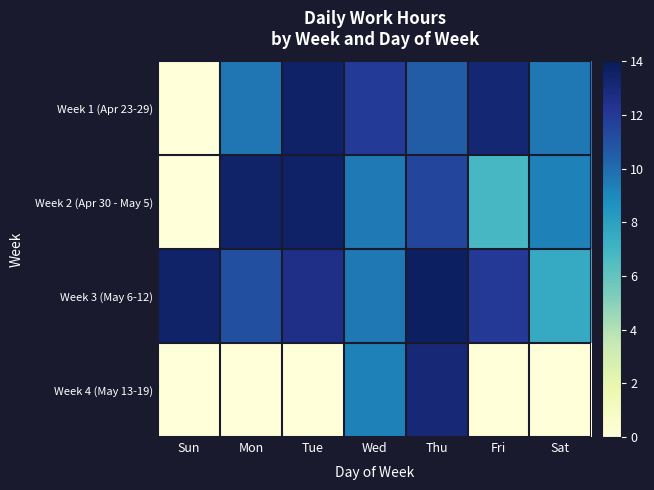

Reading left to right, list all the values displayed in this chart.

Week 1 (Apr 23-29): Sun=0.0	Mon=9.6	Tue=13.6	Wed=11.9	Thu=10.6	Fri=13.2	Sat=9.6
Week 2 (Apr 30 - May 5): Sun=0.0	Mon=13.5	Tue=13.5	Wed=9.5	Thu=11.5	Fri=6.8	Sat=9.3
Week 3 (May 6-12): Sun=13.5	Mon=11.1	Tue=12.6	Wed=9.6	Thu=13.7	Fri=12.1	Sat=7.5
Week 4 (May 13-19): Sun=0.0	Mon=0.0	Tue=0.0	Wed=9.3	Thu=13.1	Fri=0.0	Sat=0.0